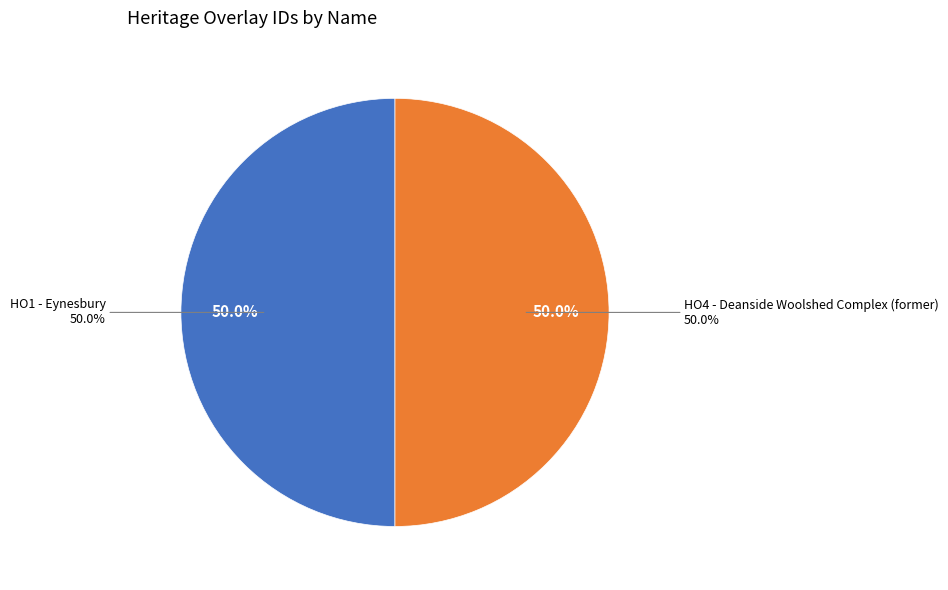

Does any single category account for the majority?

Yes